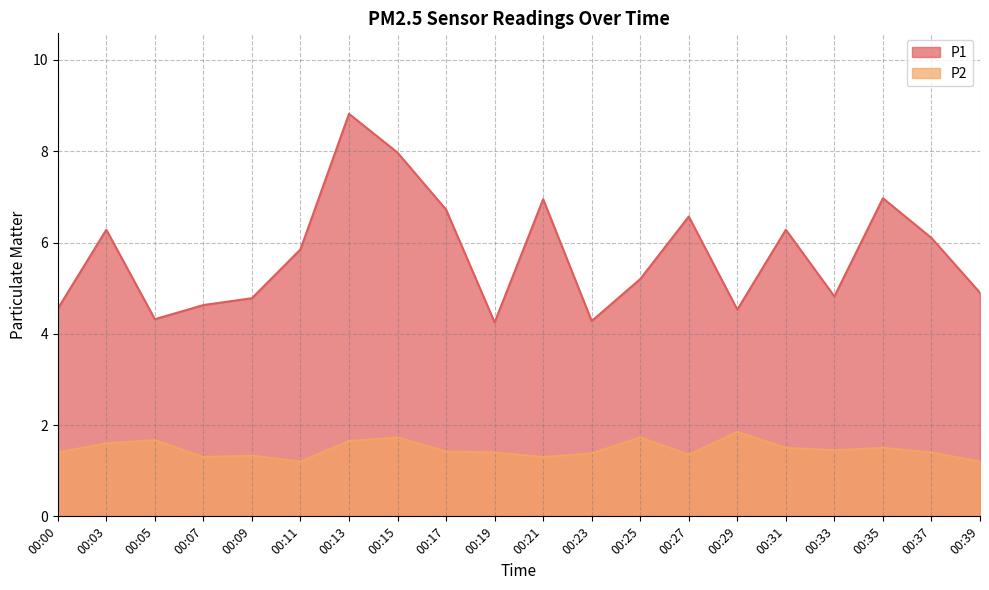

At which category is the sum across all series the highest?

00:13